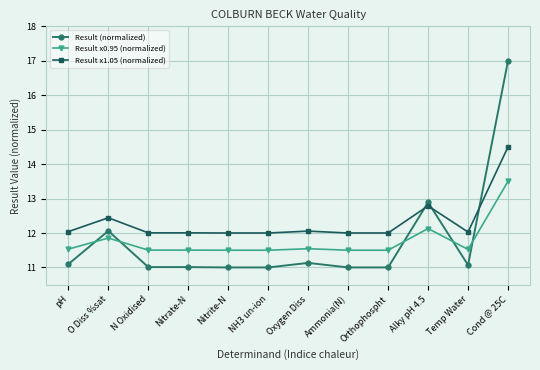

What is the label of the 7th point from the right?

NH3 un-ion